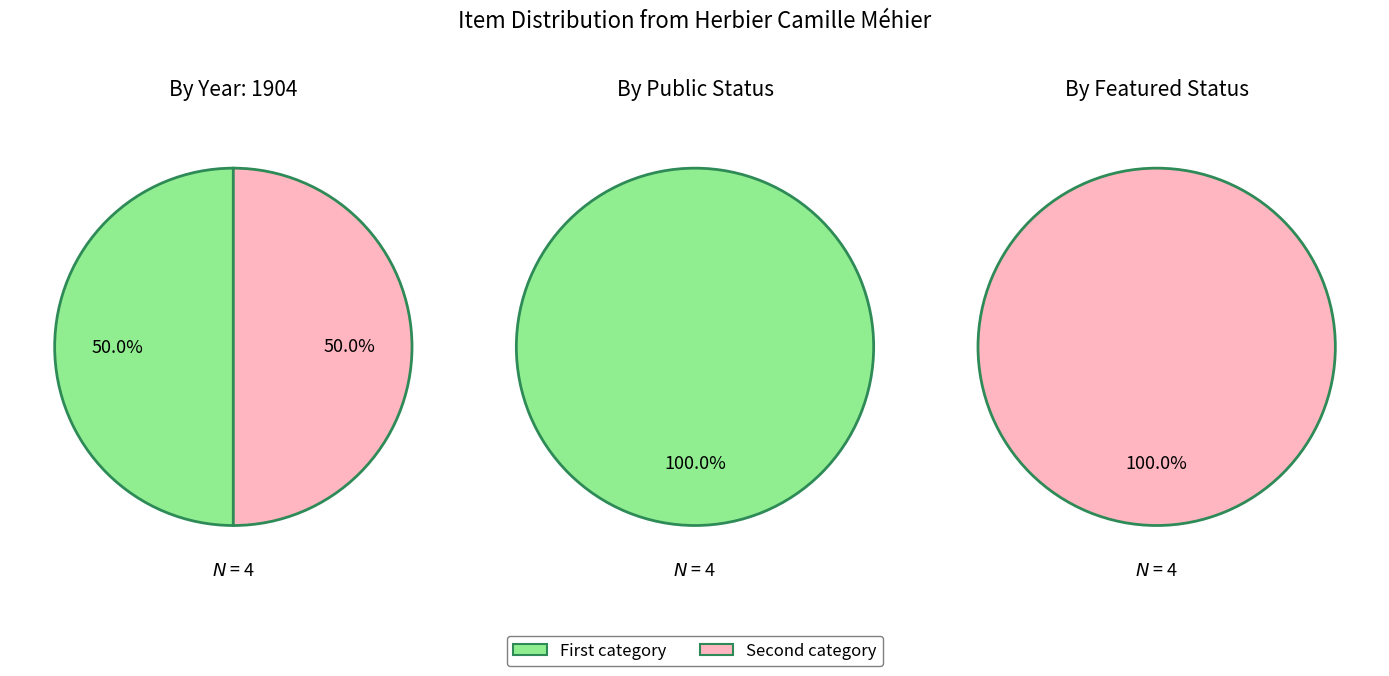

How many slices are in this pie chart?

4